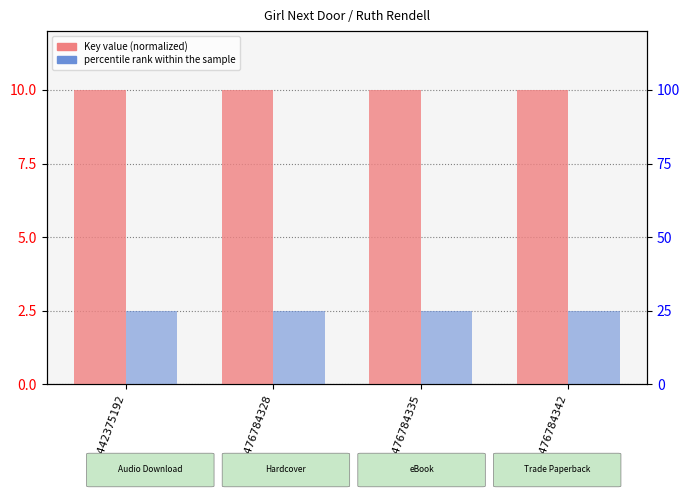

Between 9781476784335 and 9781476784328, which is larger?

9781476784335